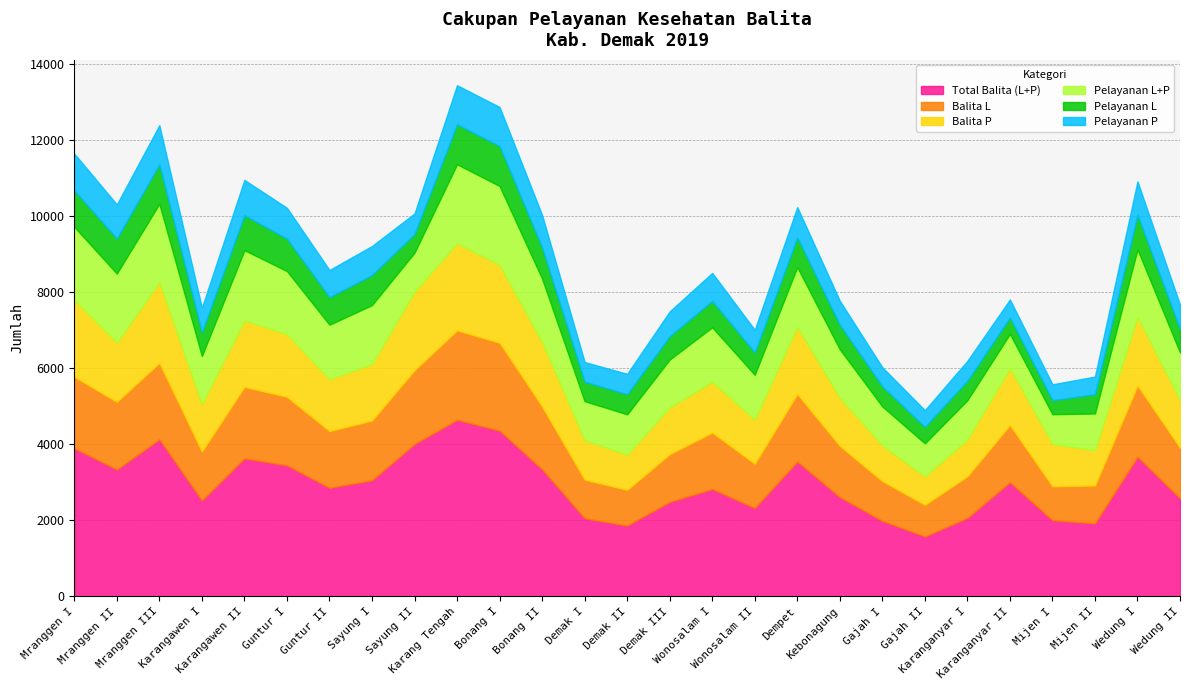

At how many categories does at least one series exceed 3946?

4